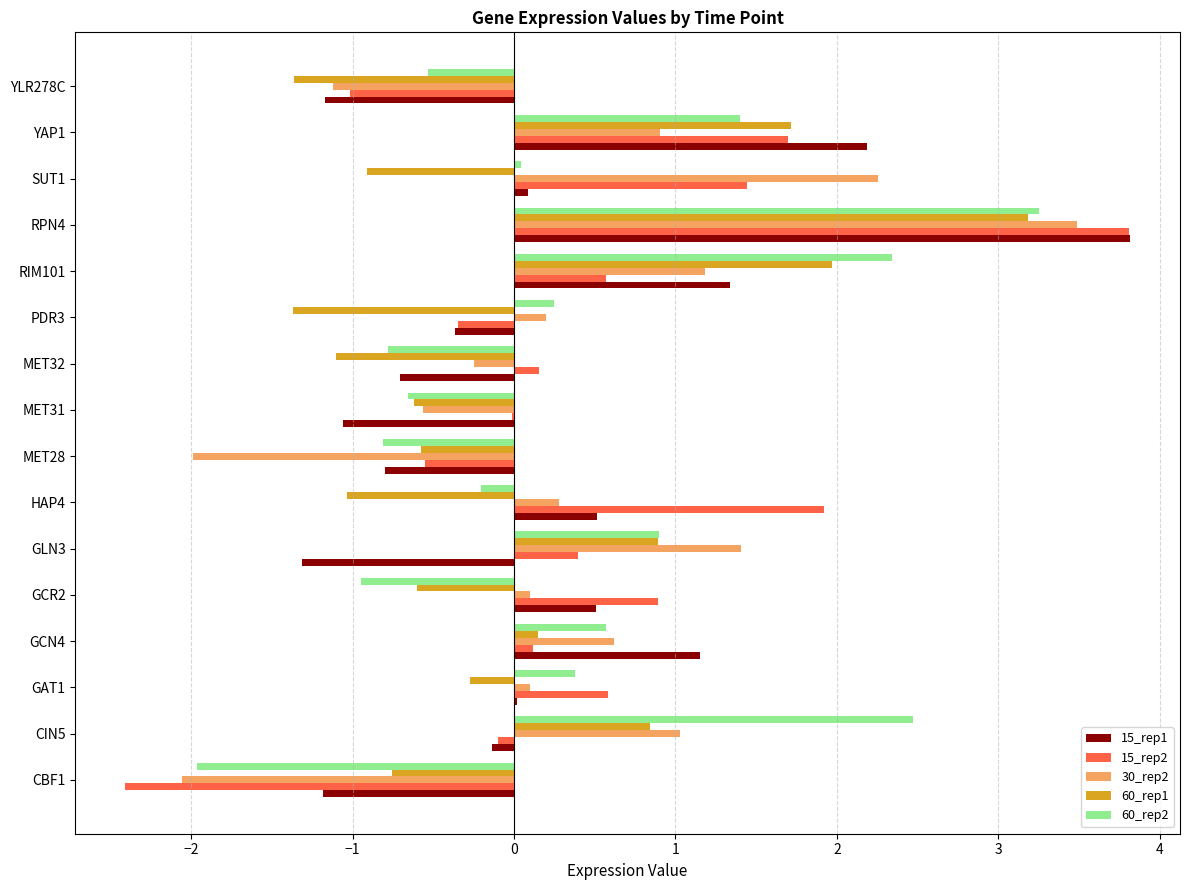

What are all the series names shown in the legend?

15_rep1, 15_rep2, 30_rep2, 60_rep1, 60_rep2